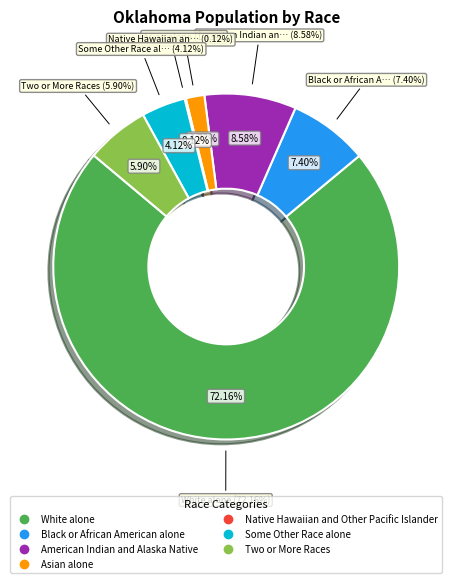

Does any single category account for the majority?

Yes